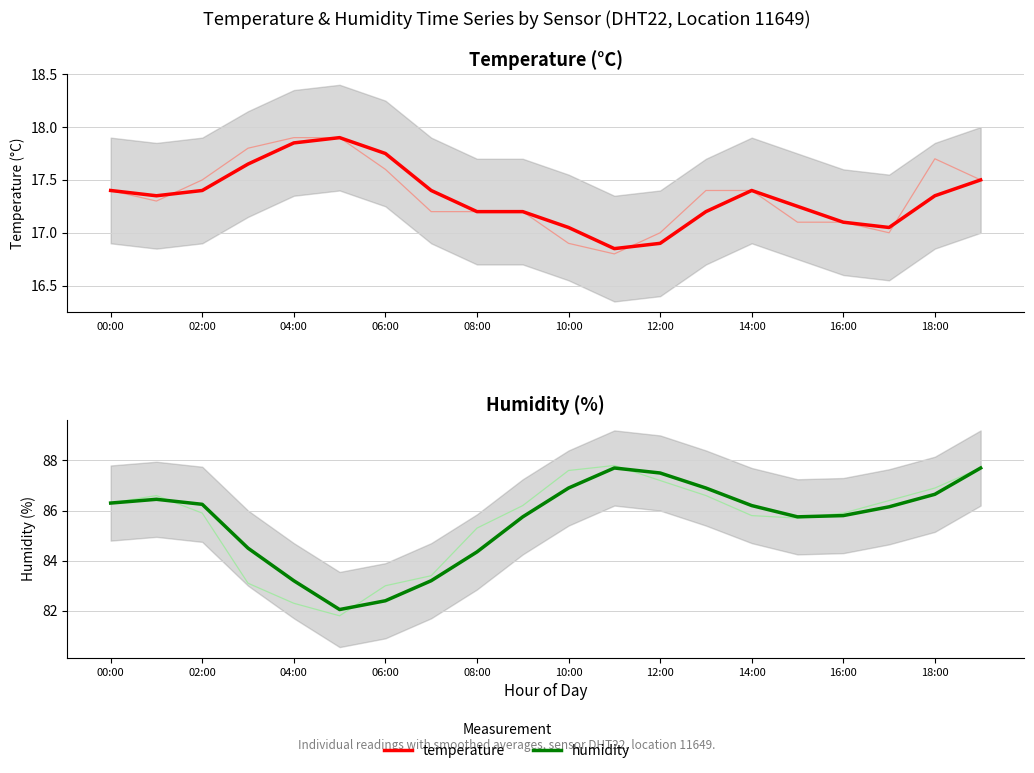

Is this an area chart (filled region under the line)?

No